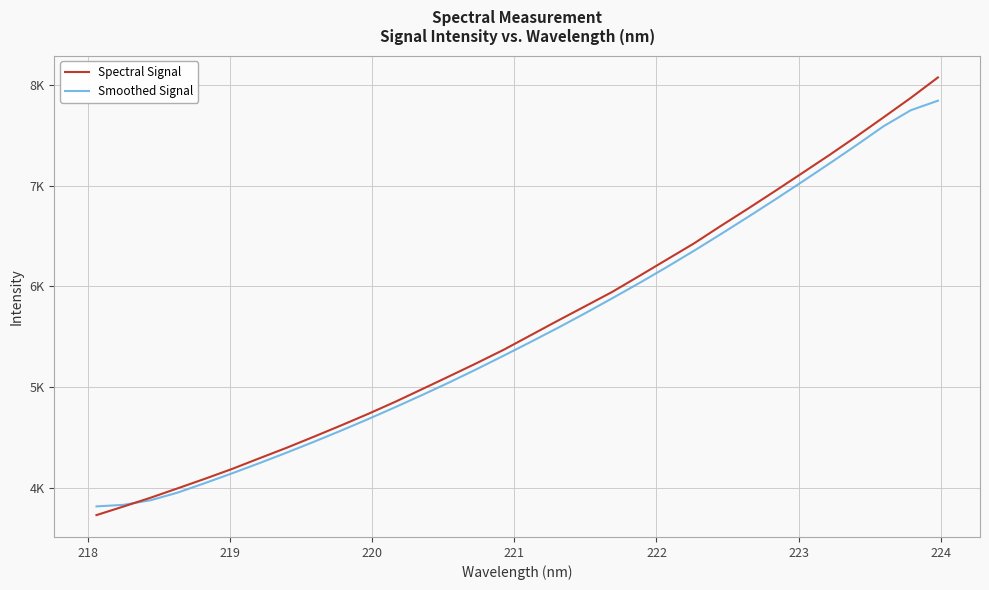

What are all the series names shown in the legend?

Spectral Signal, Smoothed Signal